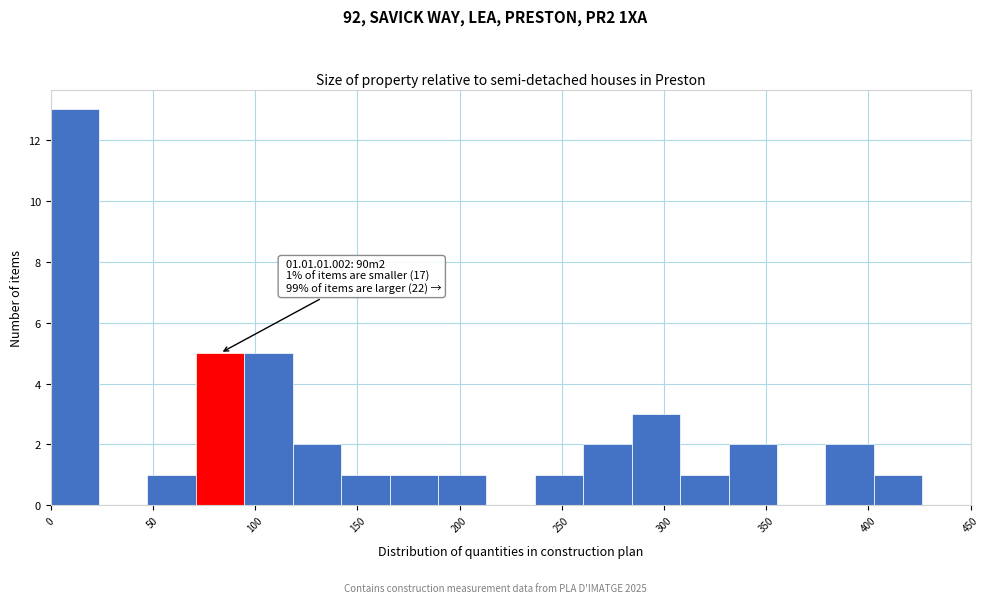

Over which range of the x-axis is the bar tallest?

0 to 25